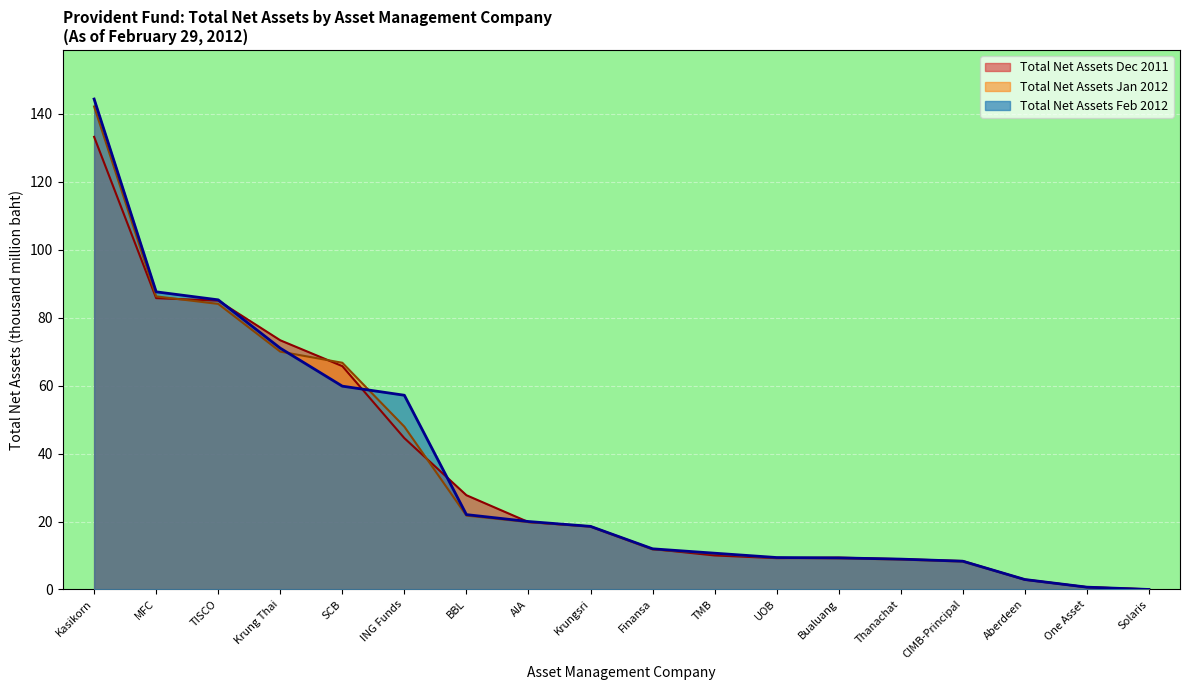

What is the average value of the Total Net Assets Feb 2012 series?

34.9